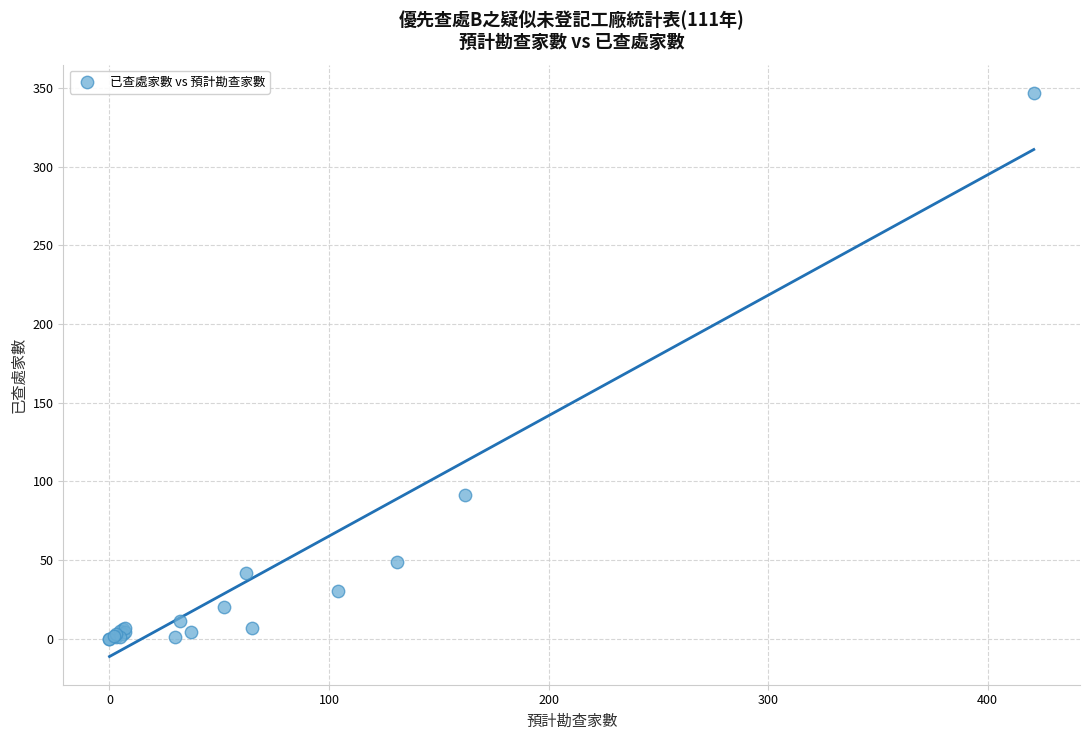

What Y value in the scatter plot is closest to 173?

91